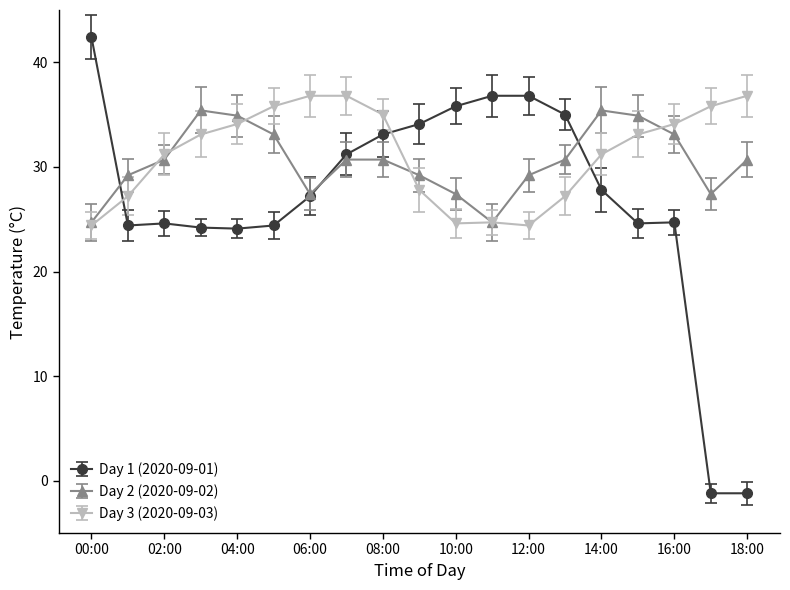

At how many categories does at least one series exceed 32?

17